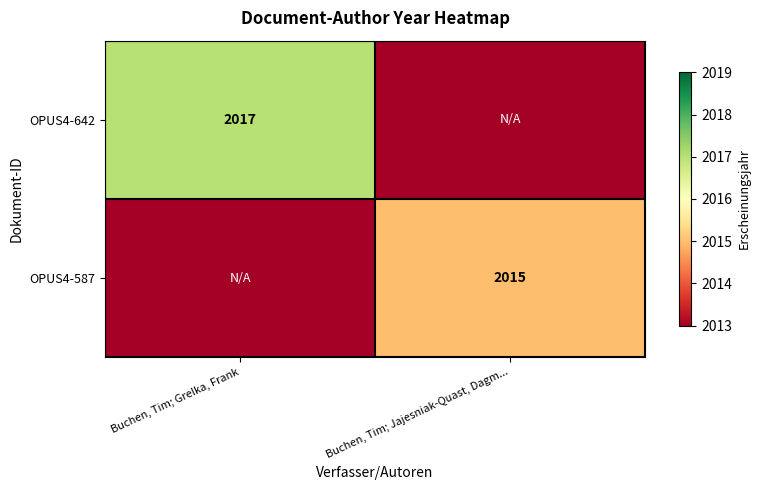

True or false: OPUS4-642 has a value of 2017 at Buchen, Tim; Grelka, Frank.

True